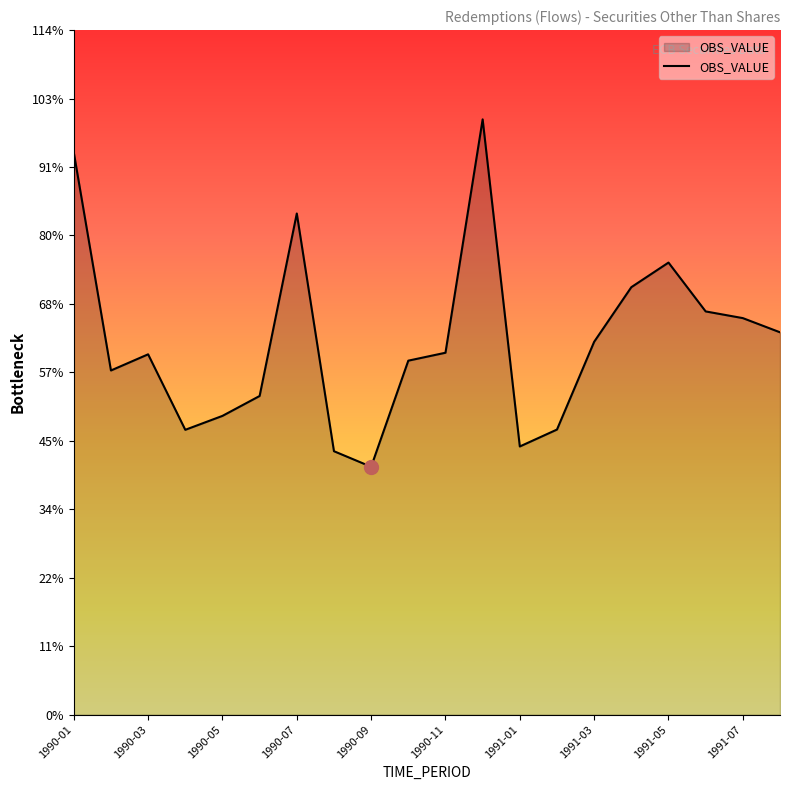

Reading right to left, what are all the values shown in this chart?

5004.6	5190.2	5277.8	5917.1	5595.0	4880.1	3731.6	3510.2	7791.3	4737.0	4633.3	3244.3	3448.1	6559.7	4170.8	3910.5	3728.3	4716.3	4504.8	7359.5